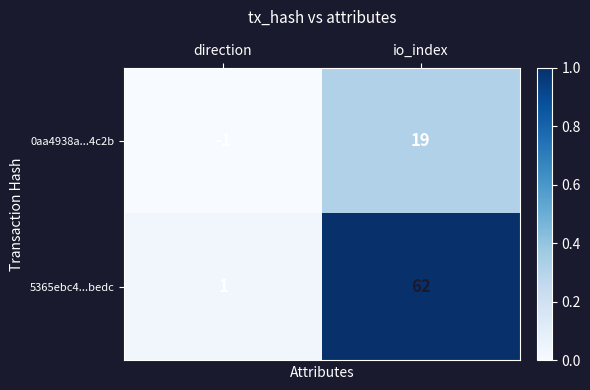

True or false: 0aa4938a...4c2b has a value of 19 at io_index.

True